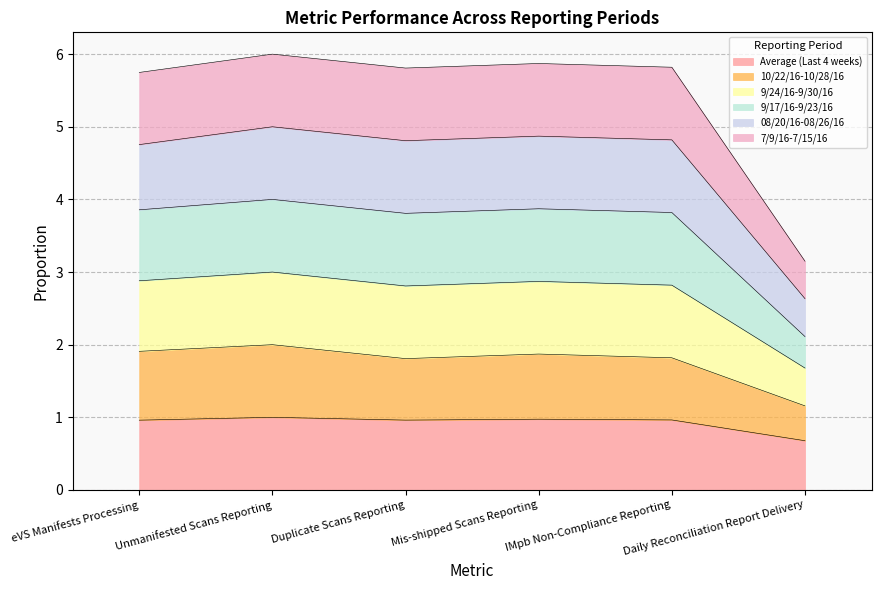

How many lines are shown in the chart?

6